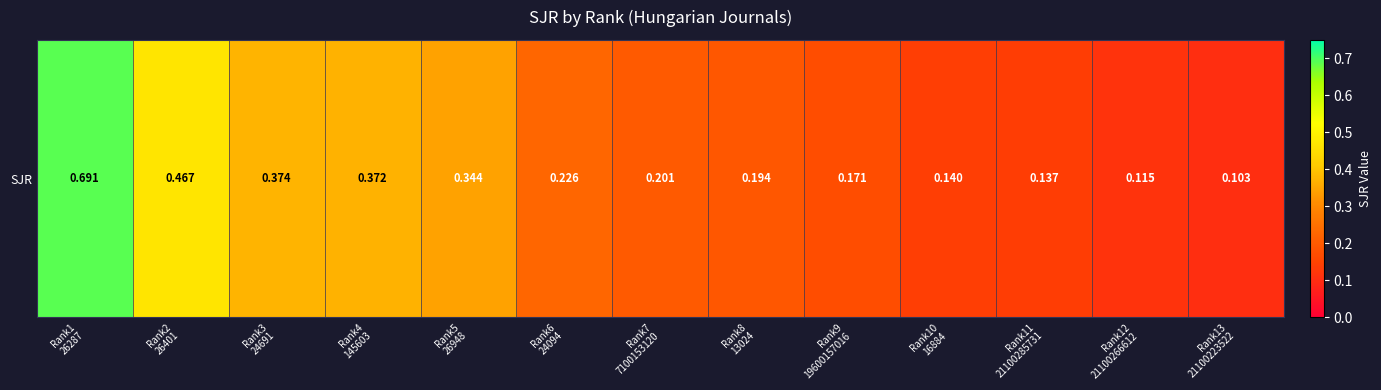

What is the difference between the maximum and minimum values?

0.6